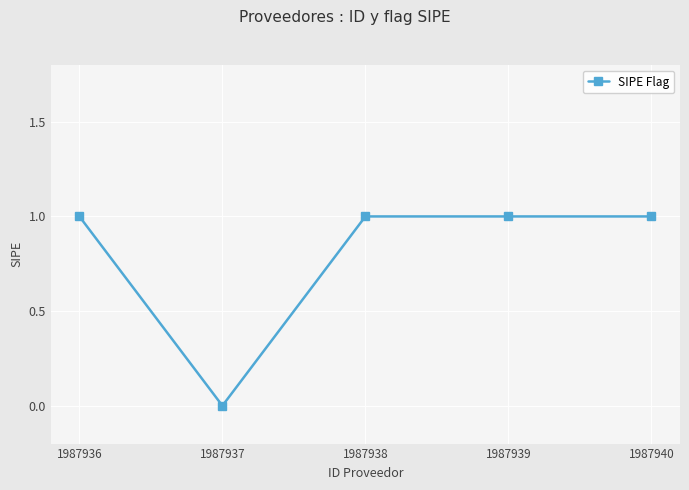

How many lines are shown in the chart?

1